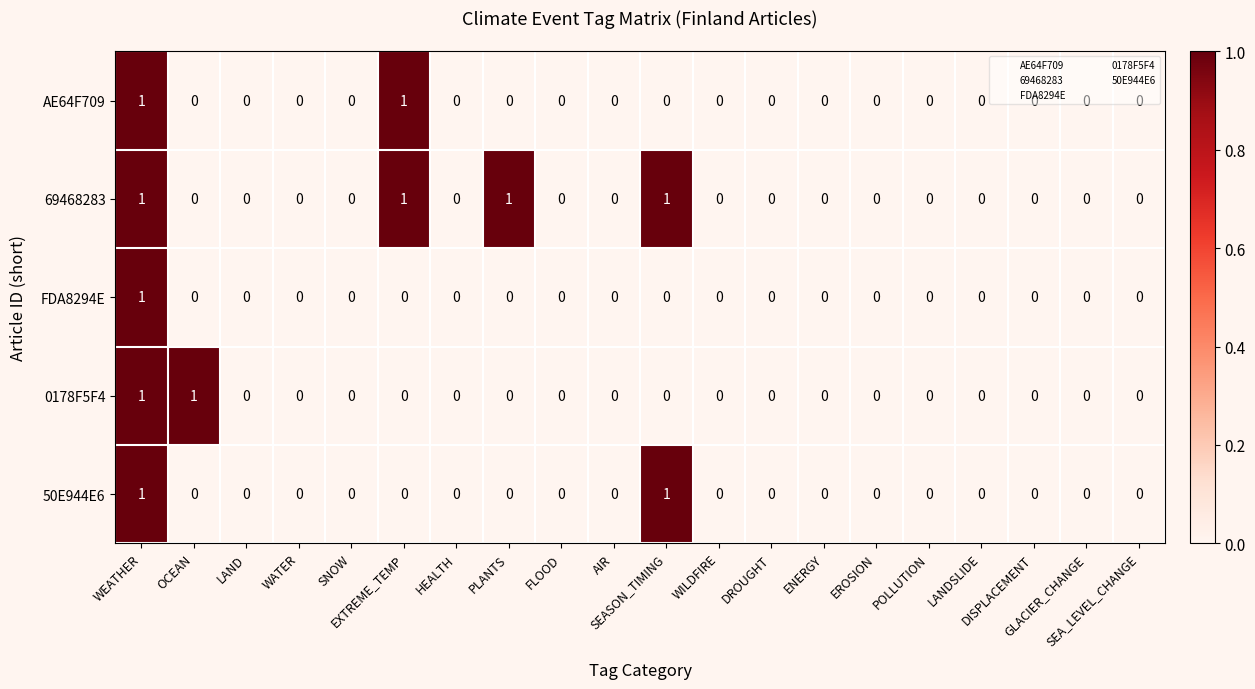

How many series are shown in this chart?

5